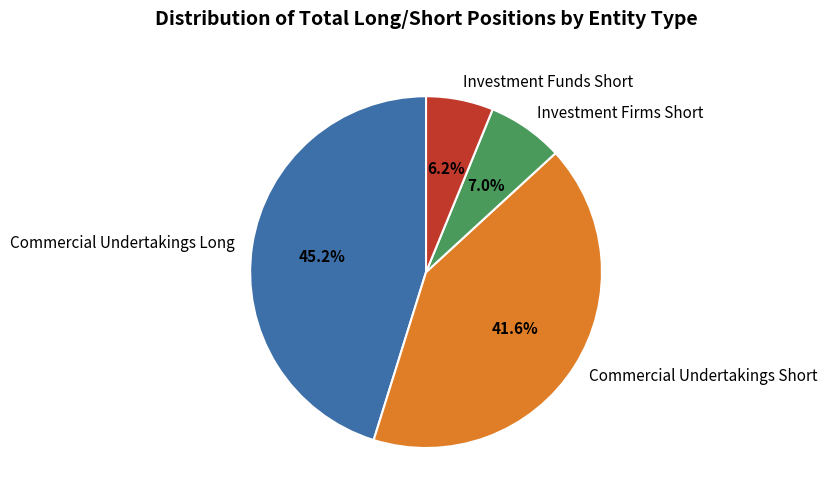

True or false: Investment Firms Short accounts for 7% of the total.

True